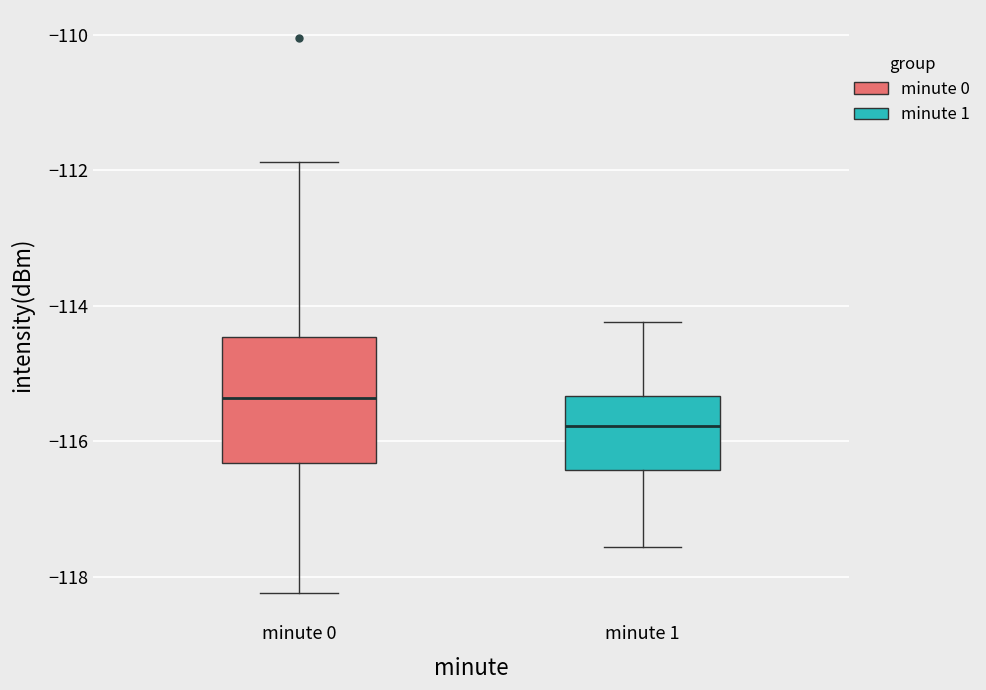

Reading left to right, read every box against the y-axis: the position of its median line, the range the box covers, and the ends of its whiskers. The values are not printed on the chart, so give them approximately, as read against the axis.

minute 0: median -115.4, box -116.4 to -114.4, whiskers -118.2 to -111.8
minute 1: median -115.8, box -116.4 to -115.4, whiskers -117.6 to -114.2